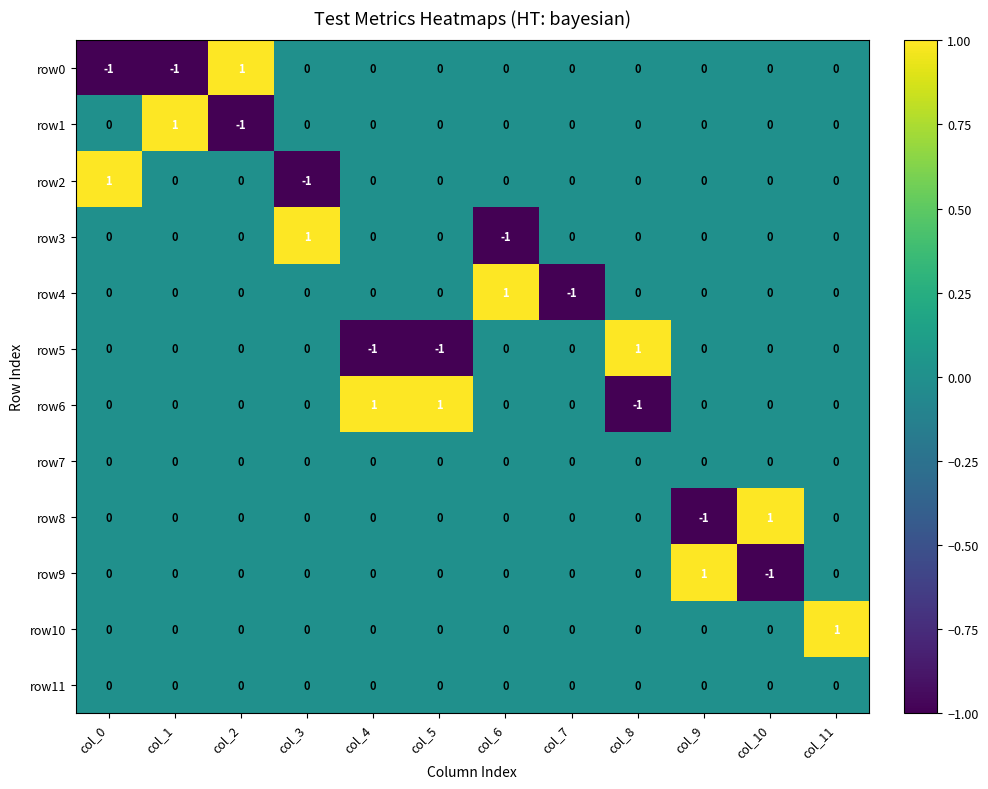

How many categories are shown in the chart?

12